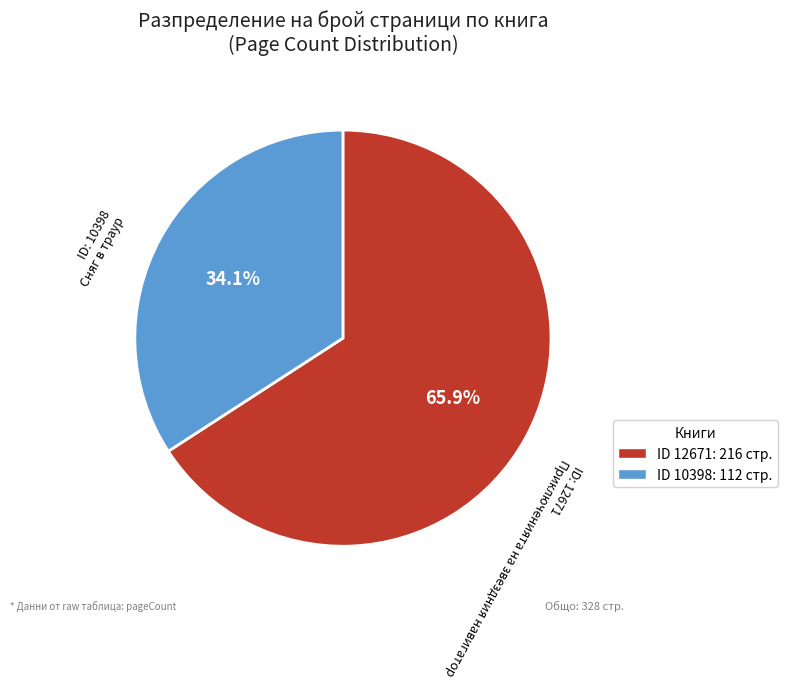

Does any single category account for the majority?

Yes